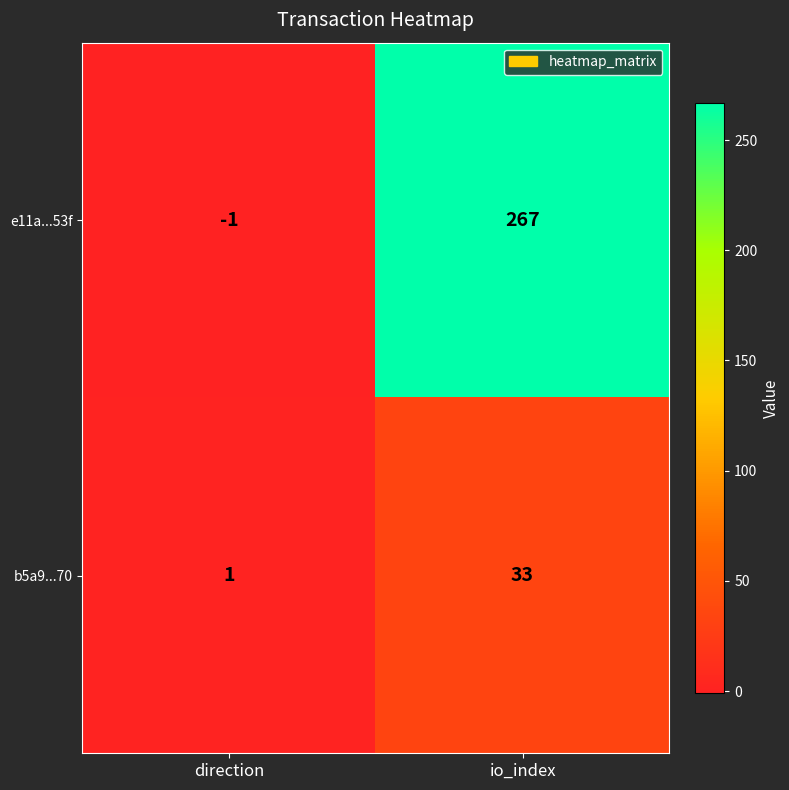

Which category has the highest value across all series?

io_index